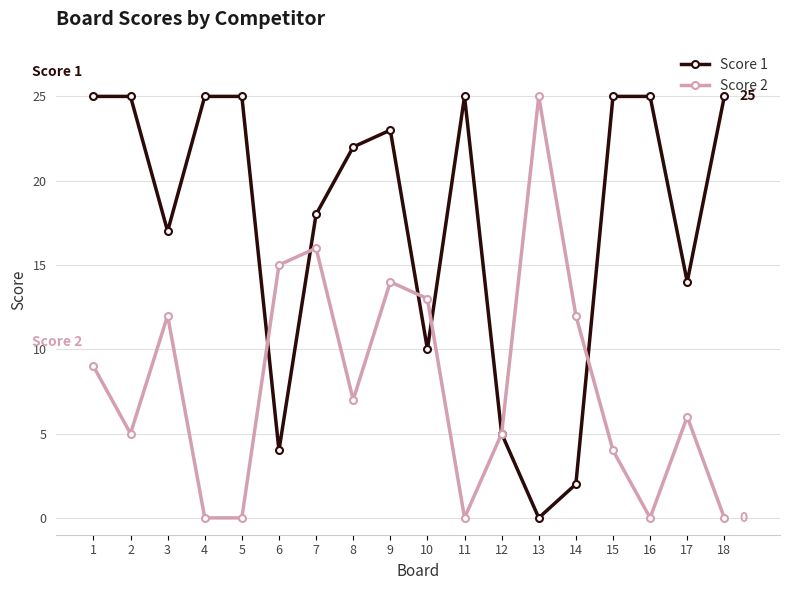

How many interior local valleys does the Score 1 series have?

5